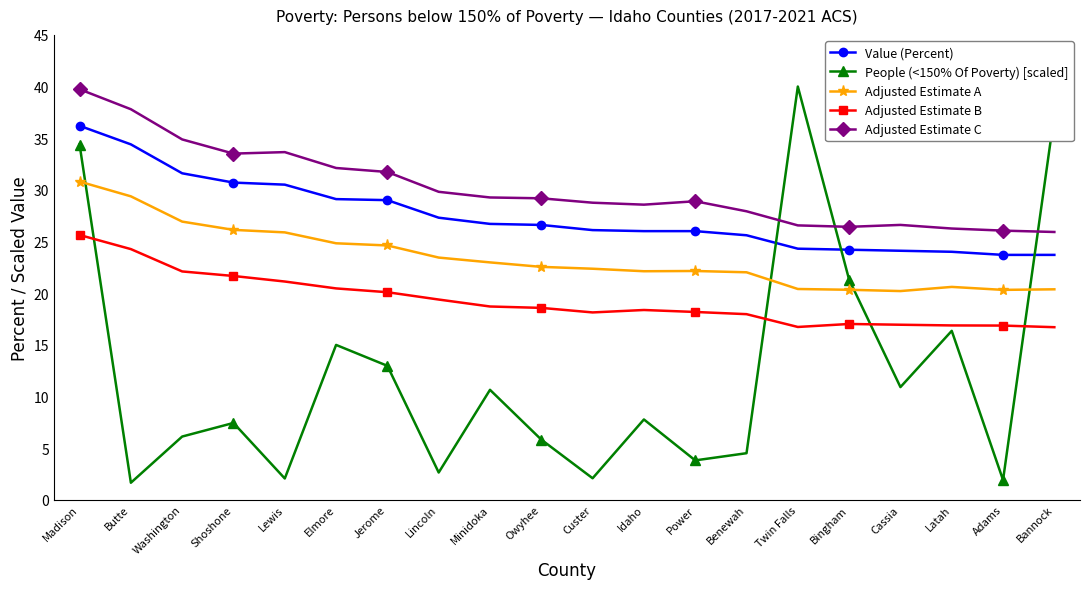

What is the highest value of the People (<150% Of Poverty) [scaled] series?

40.0